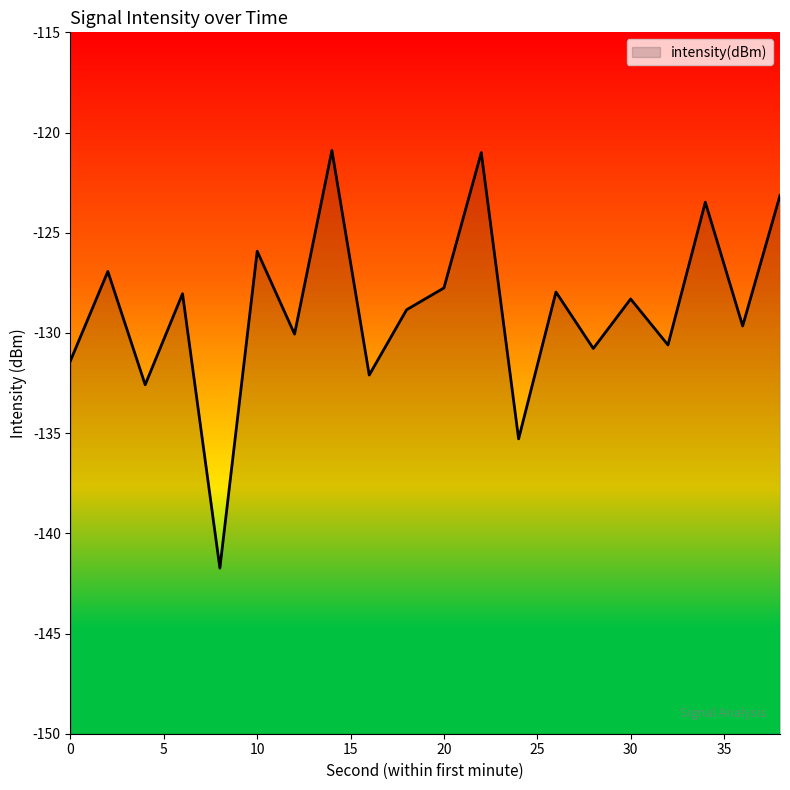

At which label does the data first exceed -128?

2